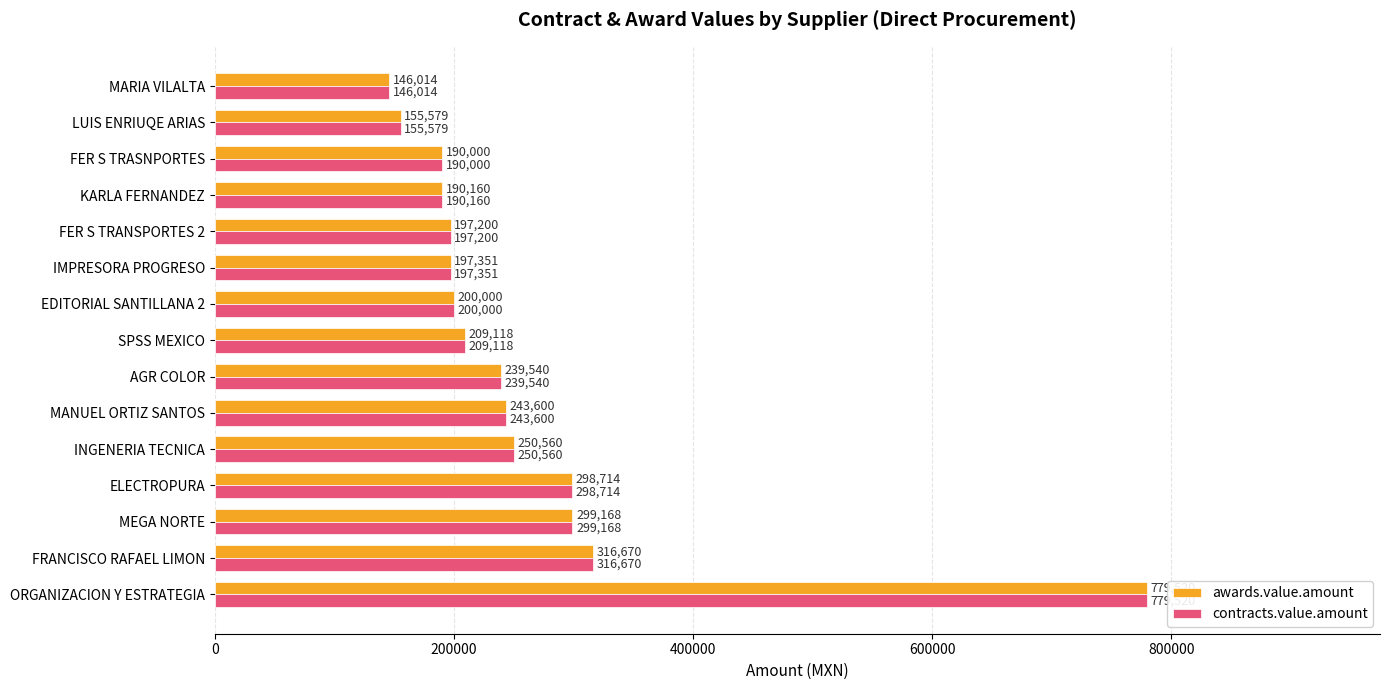

At how many categories does at least one series exceed 579204?

1